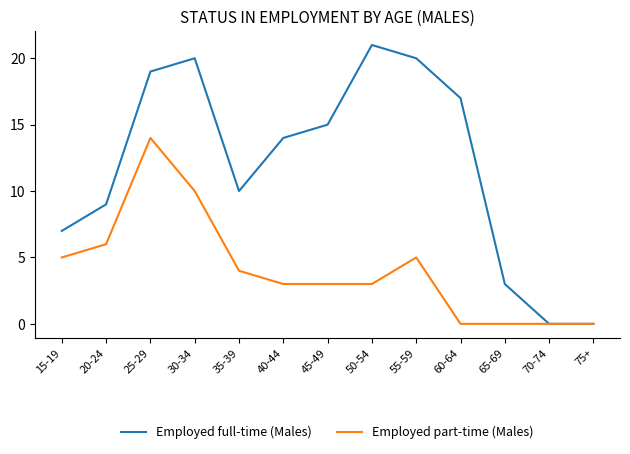

List the series in order of their peak value, lowest first.

Employed part-time (Males), Employed full-time (Males)